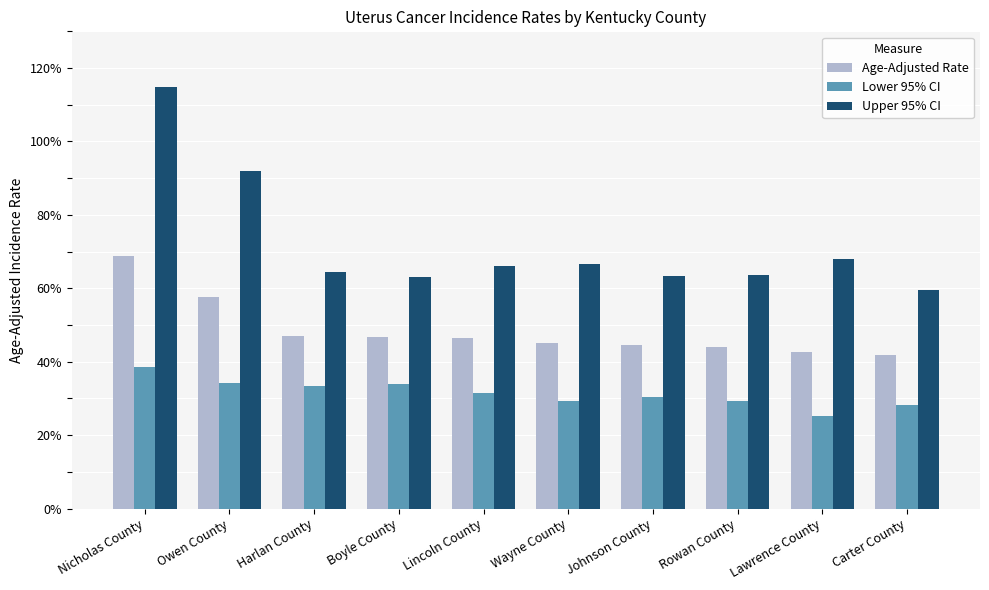

What are all the series names shown in the legend?

Age-Adjusted Rate, Lower 95% CI, Upper 95% CI